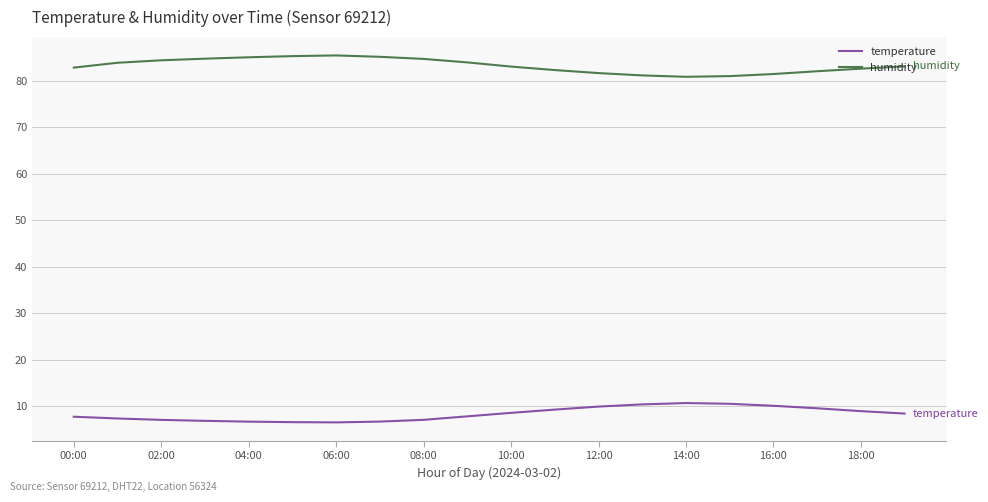

True or false: humidity and temperature intersect in this chart.

False